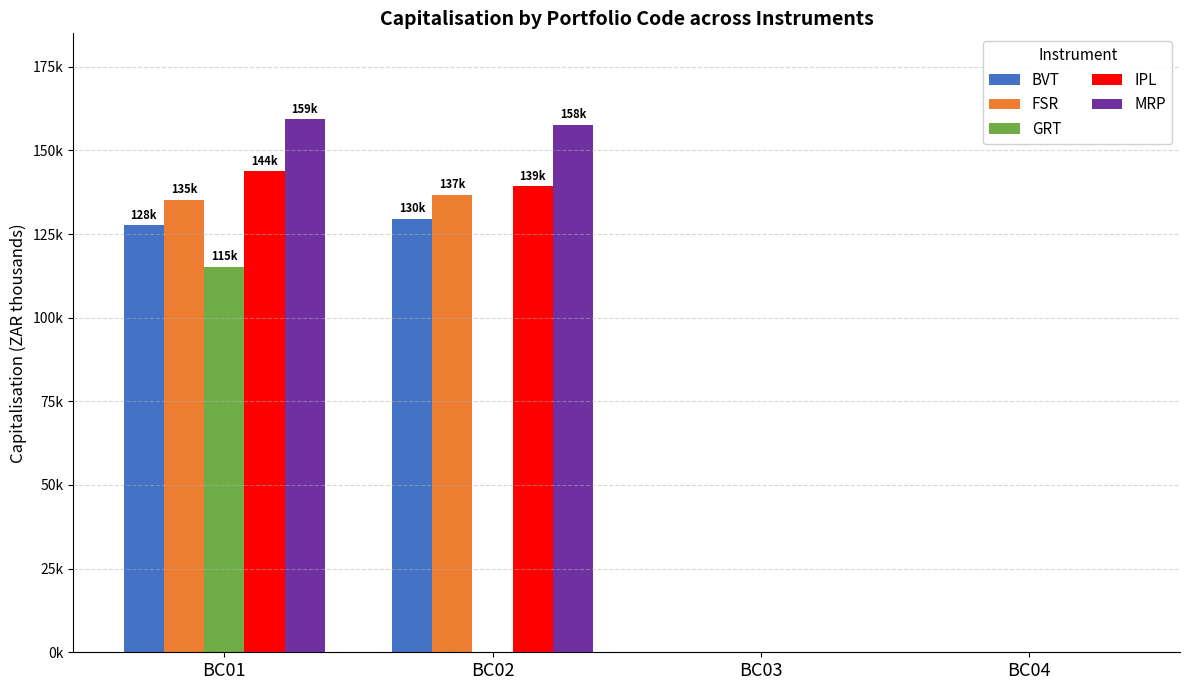

Reading left to right, what are all the values shown in this chart?

BVT: 127648.9	129653.7	0.0	0.0
FSR: 135268.4	136808.3	0.0	0.0
GRT: 115285.0	0.0	0.0	0.0
IPL: 143753.5	139349.7	0.0	0.0
MRP: 159303.0	157680.0	0.0	0.0